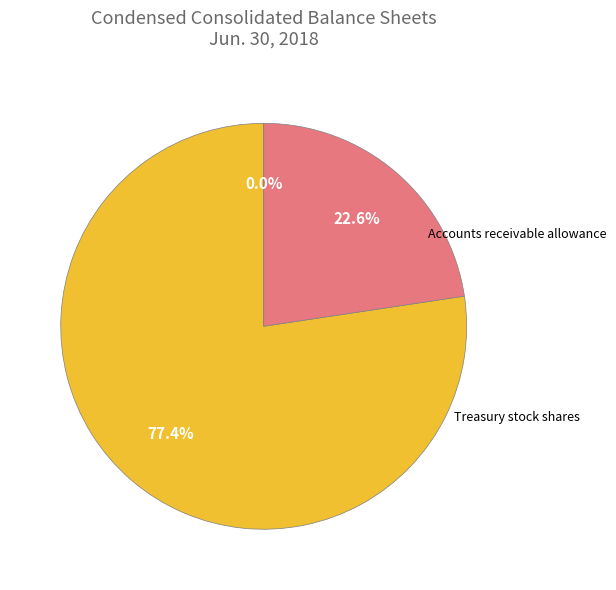

What is the change in value from Accounts receivable allowance to Common stock shares outstanding?

+52168306